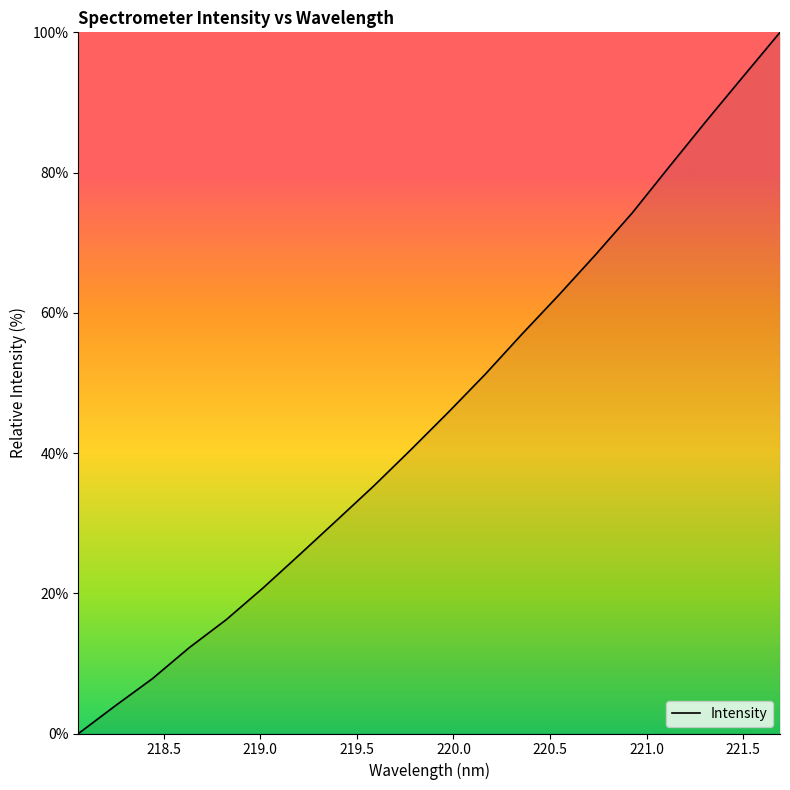

How many lines are shown in the chart?

1